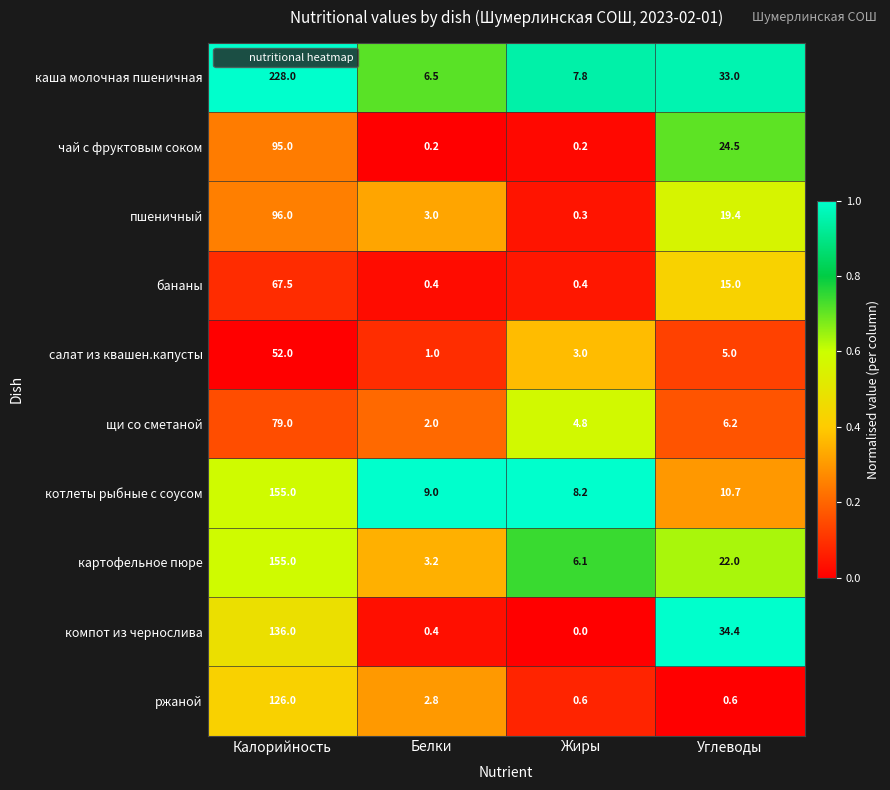

List the labels in order of щи со сметаной value, largest first.

Калорийность, Углеводы, Жиры, Белки